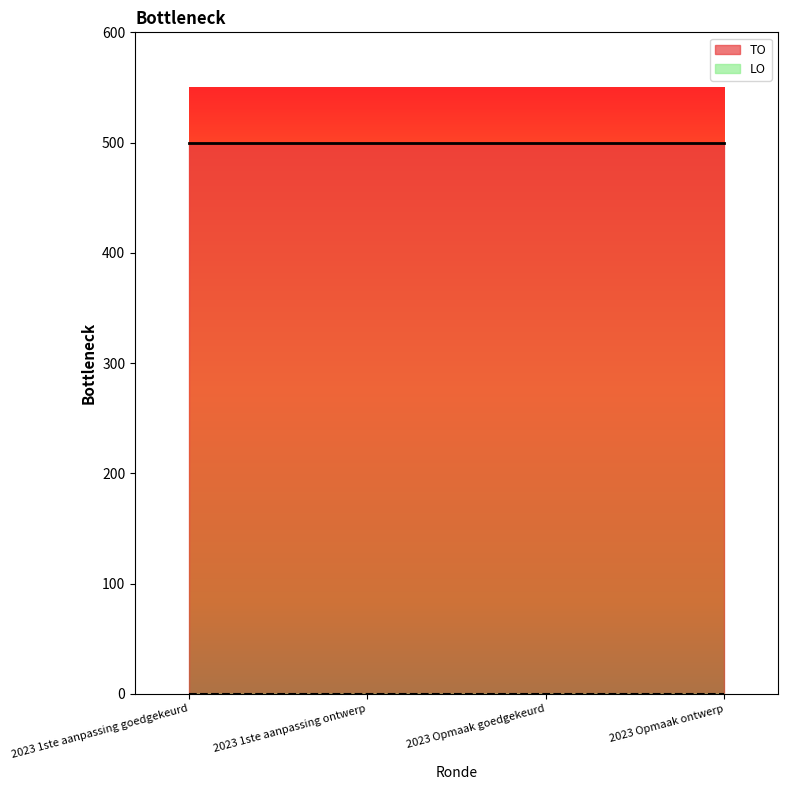

Reading right to left, extract all data points from this chart.

TO: 2023 Opmaak ontwerp=500	2023 Opmaak goedgekeurd=500	2023 1ste aanpassing ontwerp=500	2023 1ste aanpassing goedgekeurd=500
LO: 2023 Opmaak ontwerp=0	2023 Opmaak goedgekeurd=0	2023 1ste aanpassing ontwerp=0	2023 1ste aanpassing goedgekeurd=0